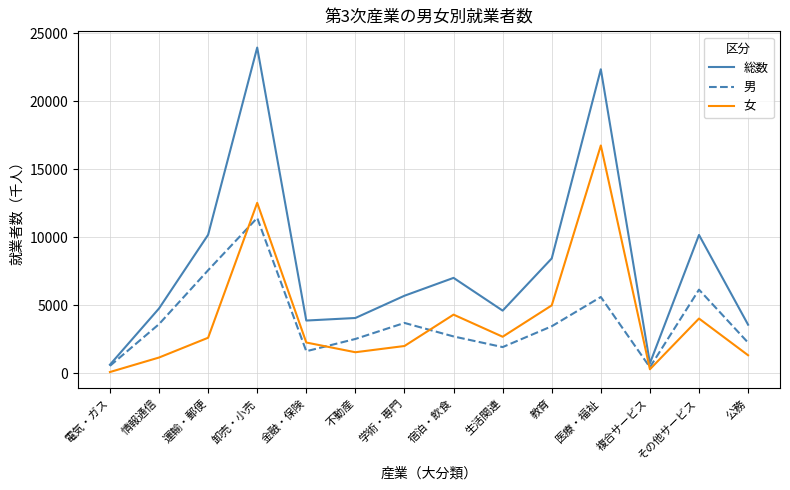

How many interior local peaks does the 総数 series have?

4